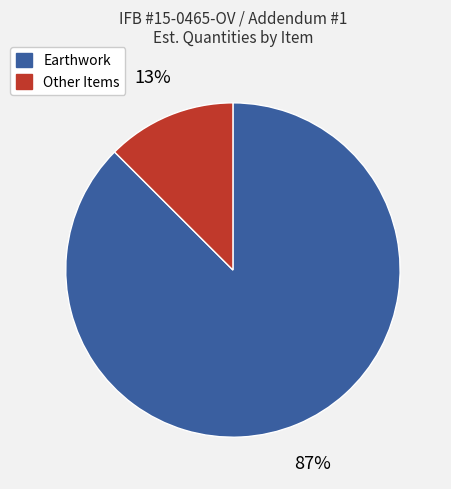

Between Other Items and Earthwork, which is larger?

Earthwork